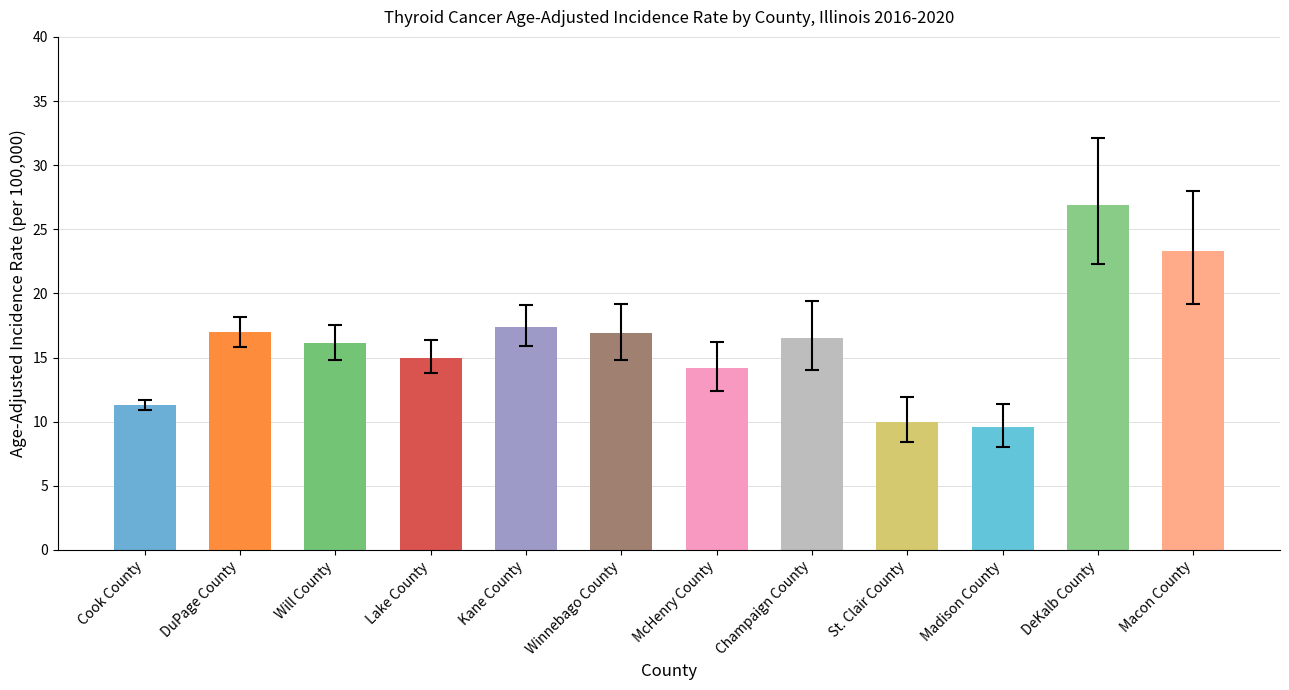

List the labels in order of Upper 95% CI value, largest first.

DeKalb County, Macon County, Champaign County, Winnebago County, Kane County, DuPage County, Will County, Lake County, McHenry County, St. Clair County, Cook County, Madison County